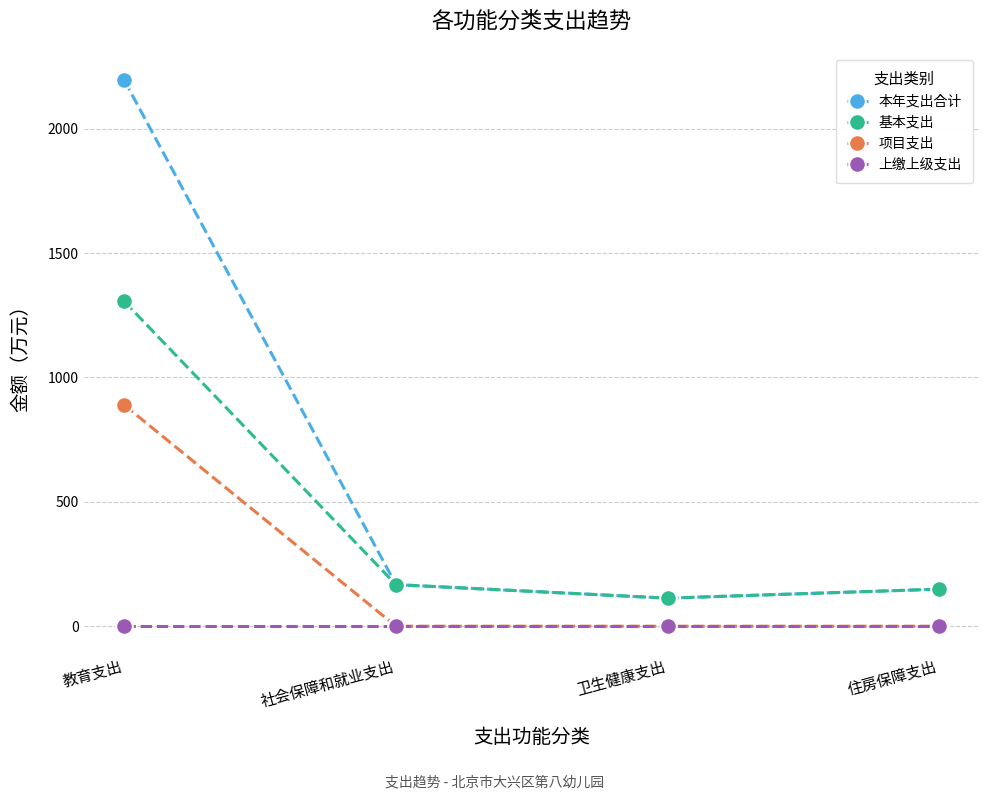

Count the number of categories in the chart.

4